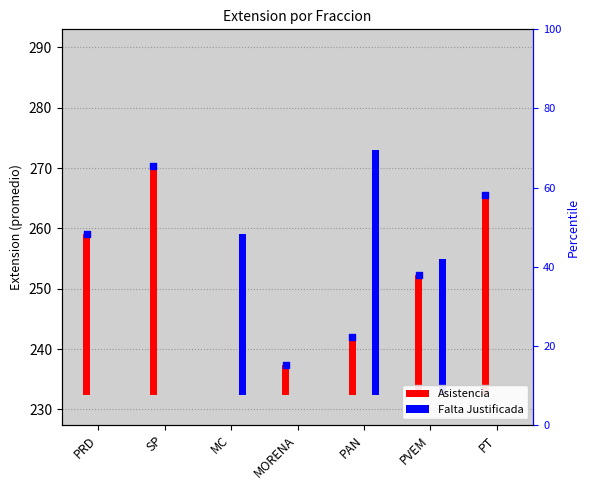

Which series reaches the minimum Y coordinate?

Asistencia